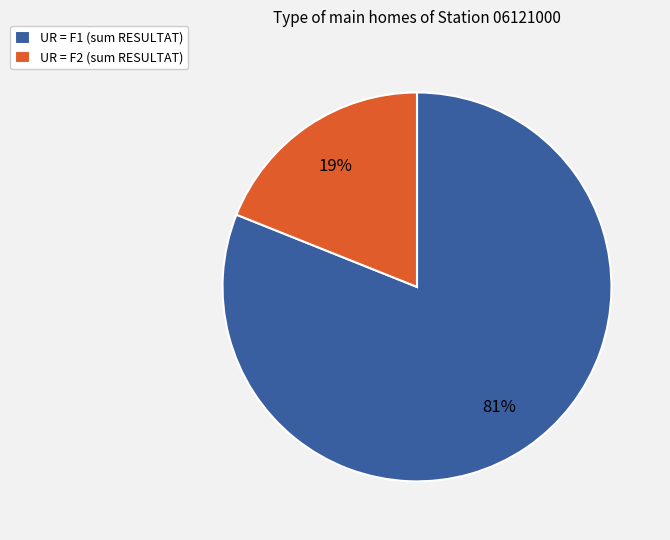

Count the number of slices in the pie.

2